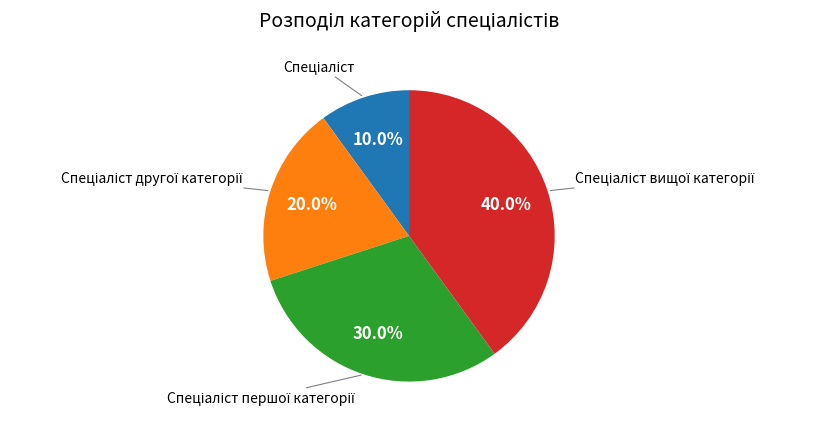

Does any single category account for the majority?

No